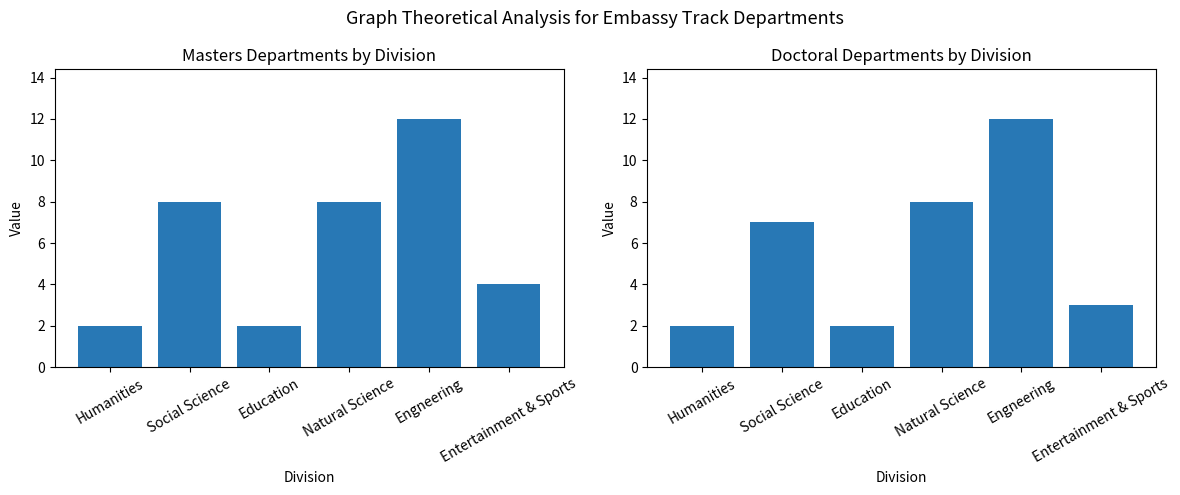

What is the difference between the maximum and minimum values in the Doctoral series?

10